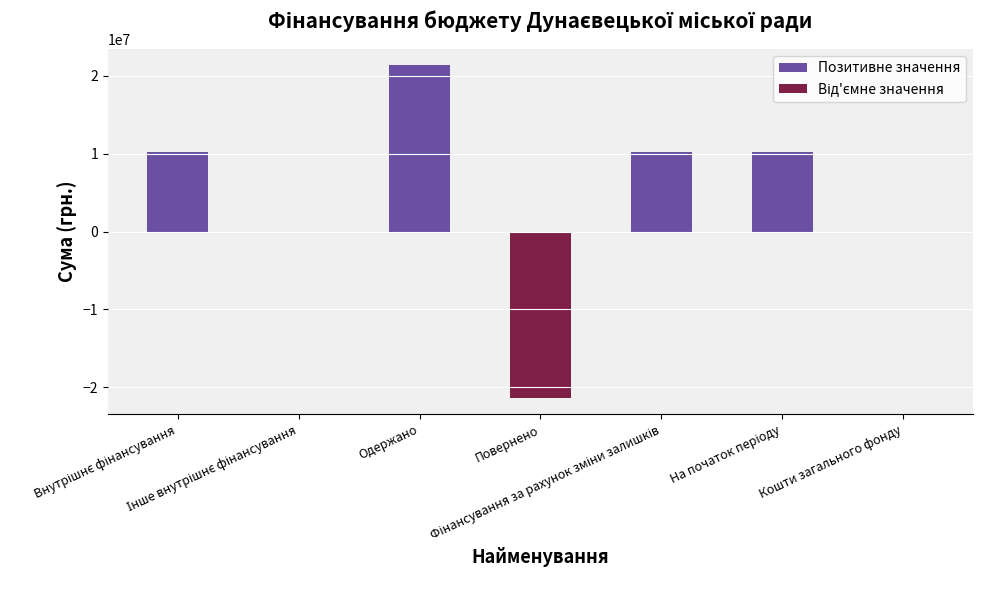

What is the greatest value displayed?

21330467